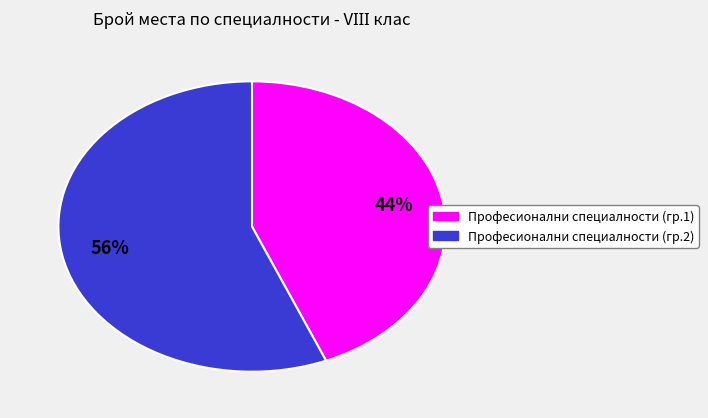

To the nearest percent, what is the average slice percentage?

50%